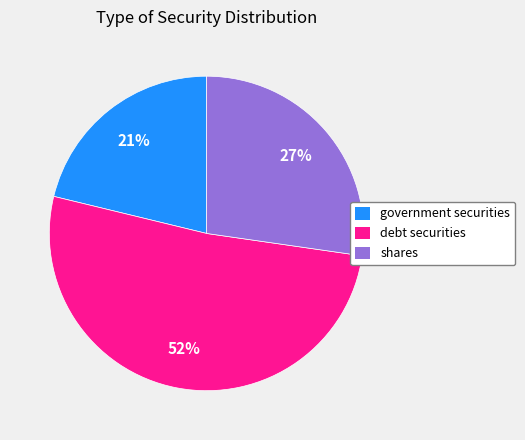

Approximately how many times larger is the value at shares compared to debt securities?

0.5